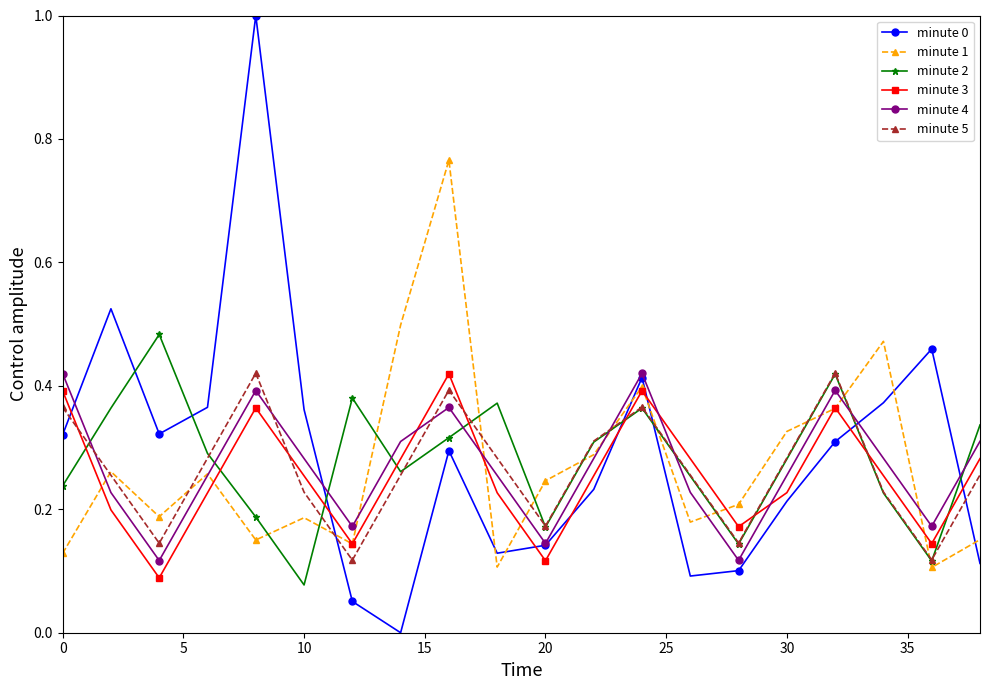

After their last crossing, which series has the higher values: minute 1 or minute 5?

minute 5